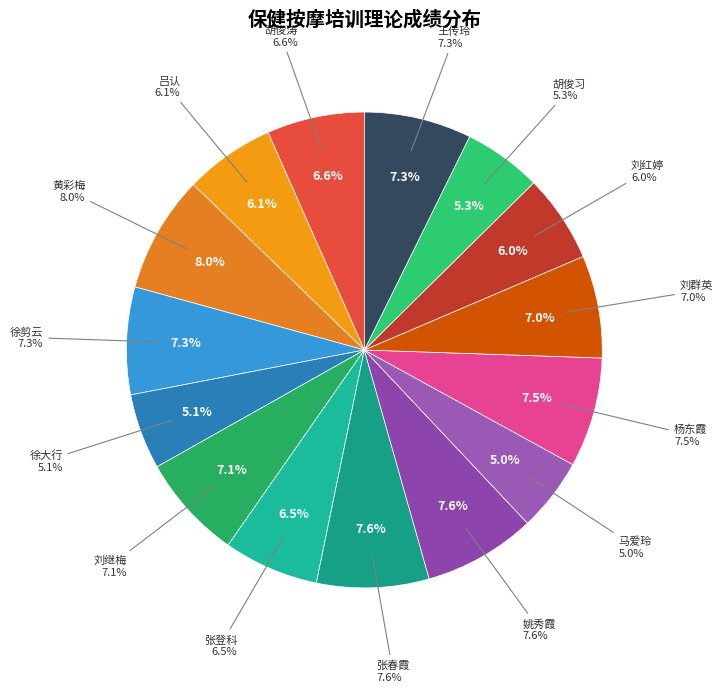

What percentage is the 杨东霞 slice, to the nearest percent?

7%